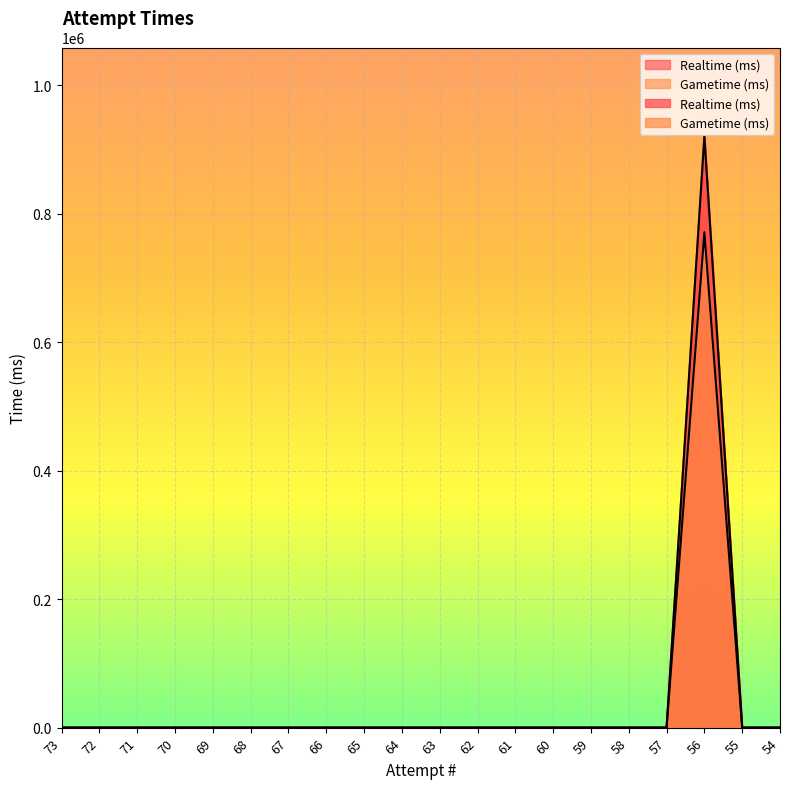

True or false: Gametime (ms) and Realtime (ms) cross at least once.

False